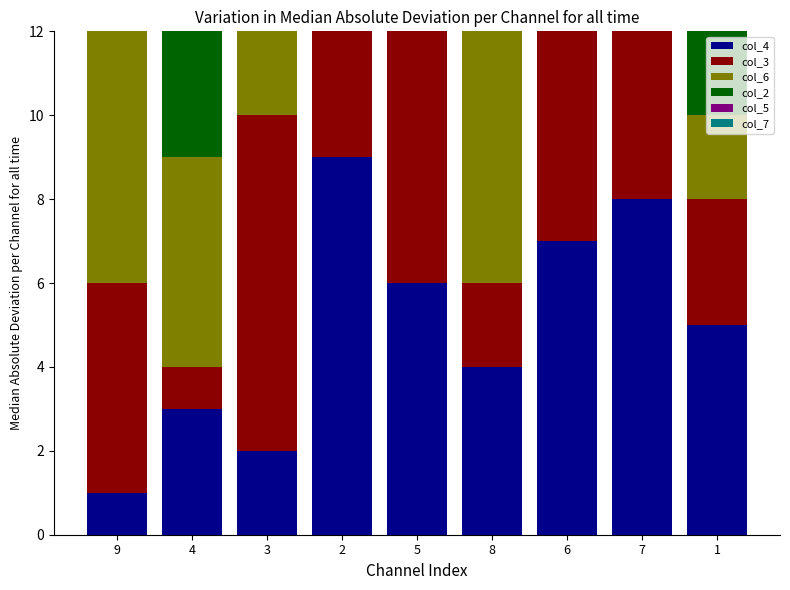

What is the sum of the col_4 values at 7 and 3?

10